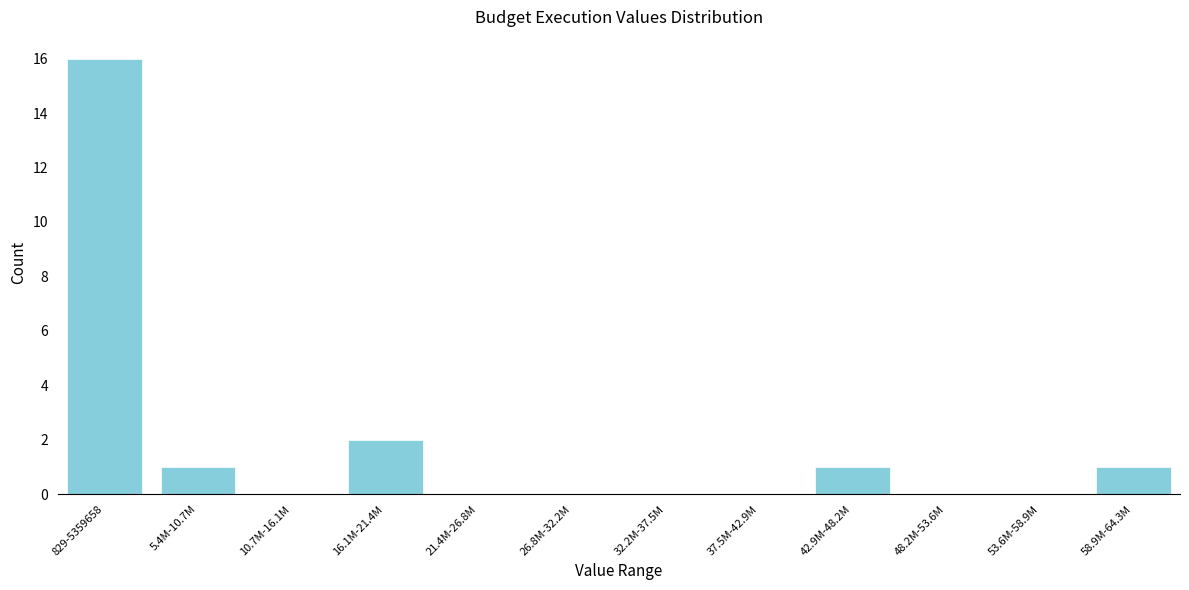

Reading right to left, what are all the values shown in this chart?

58.9M-64.3M=1	53.6M-58.9M=0	48.2M-53.6M=0	42.9M-48.2M=1	37.5M-42.9M=0	32.2M-37.5M=0	26.8M-32.2M=0	21.4M-26.8M=0	16.1M-21.4M=2	10.7M-16.1M=0	5.4M-10.7M=1	829-5359658=16